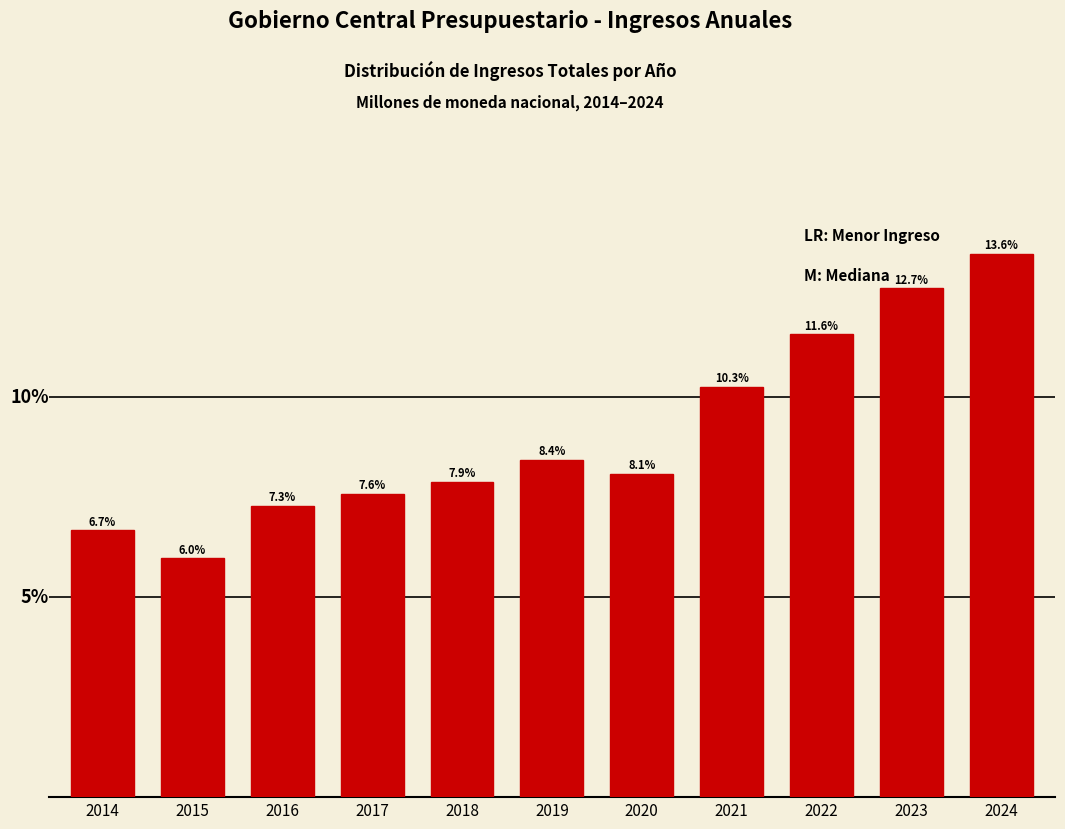

Rank the categories by value from lowest to highest.

2015, 2014, 2016, 2017, 2018, 2020, 2019, 2021, 2022, 2023, 2024